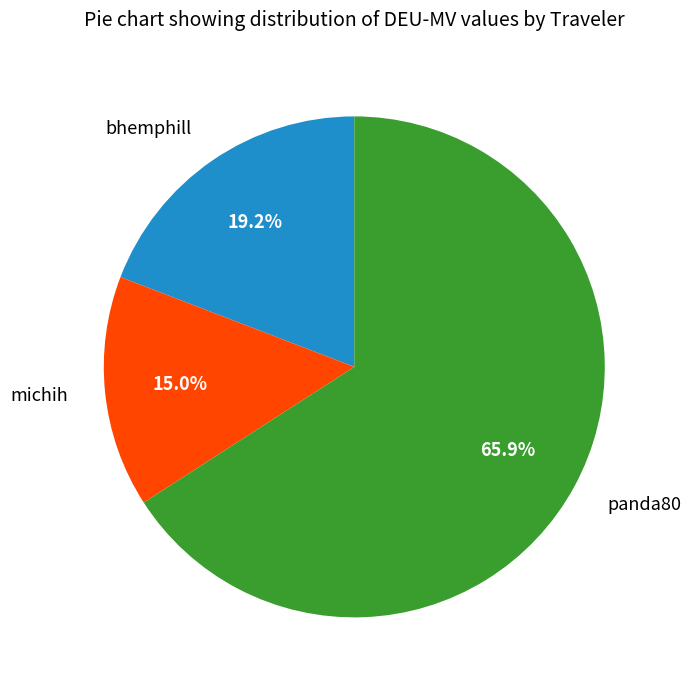

Which slice is the smallest?

michih